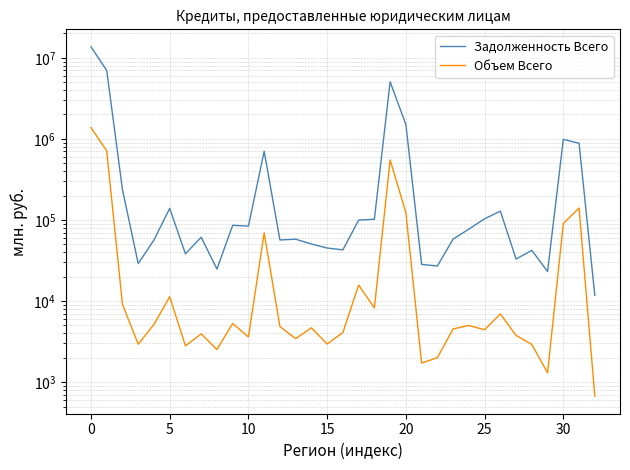

True or false: Объем Всего has a value of 1275670 at 0.

False